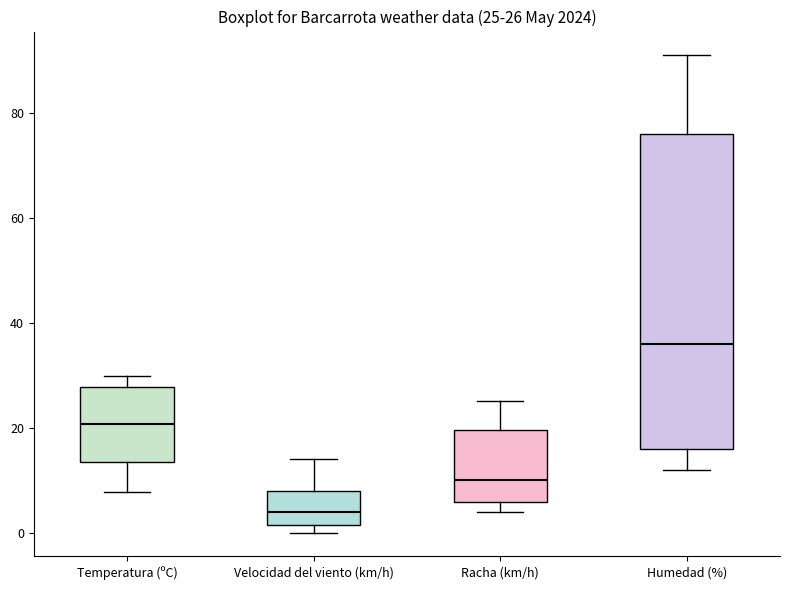

Which box has the highest median line?

Humedad (%)